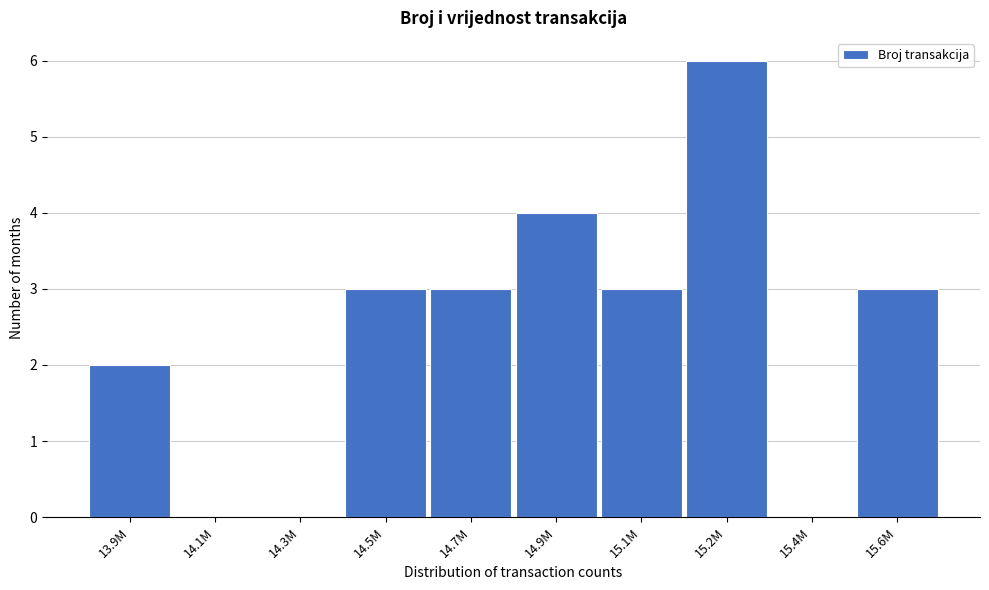

Reading left to right, extract all data points from this chart.

13.9M=2	14.1M=0	14.3M=0	14.5M=3	14.7M=3	14.9M=4	15.1M=3	15.2M=6	15.4M=0	15.6M=3